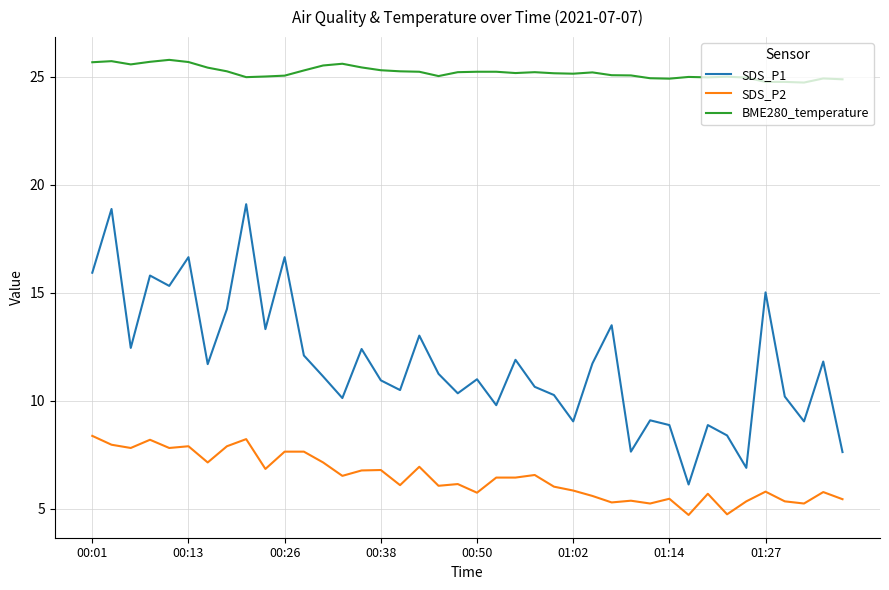

Which series has the largest total across all categories?

BME280_temperature